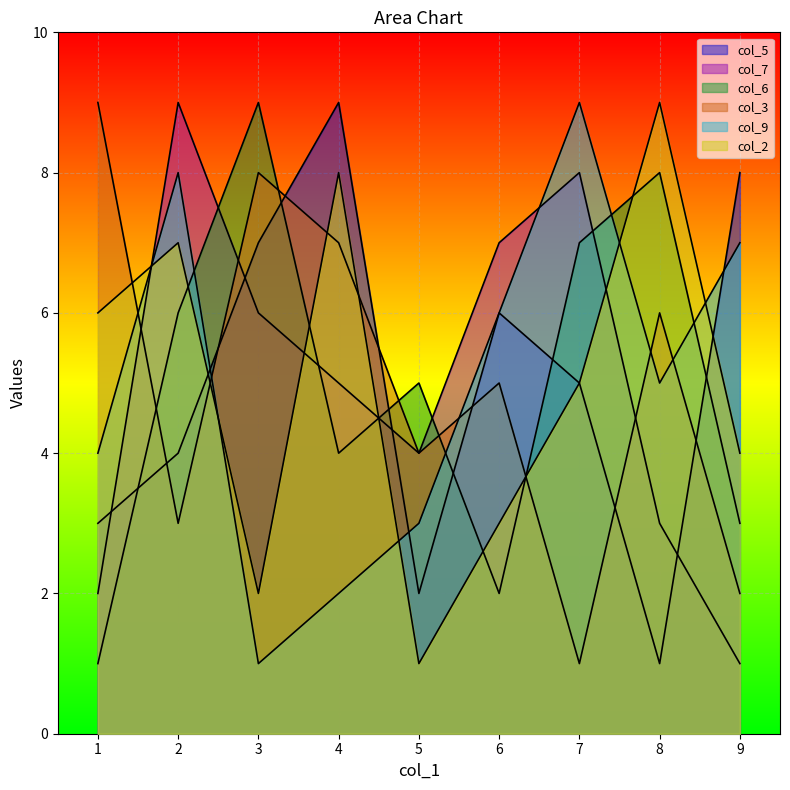

At how many categories does at least one series exceed 8?

6